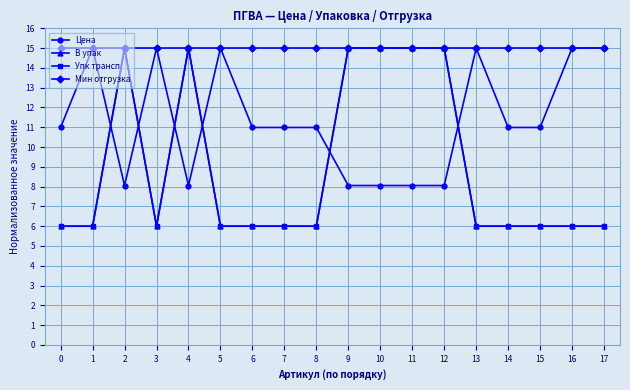

Does the chart have visible grid lines?

Yes